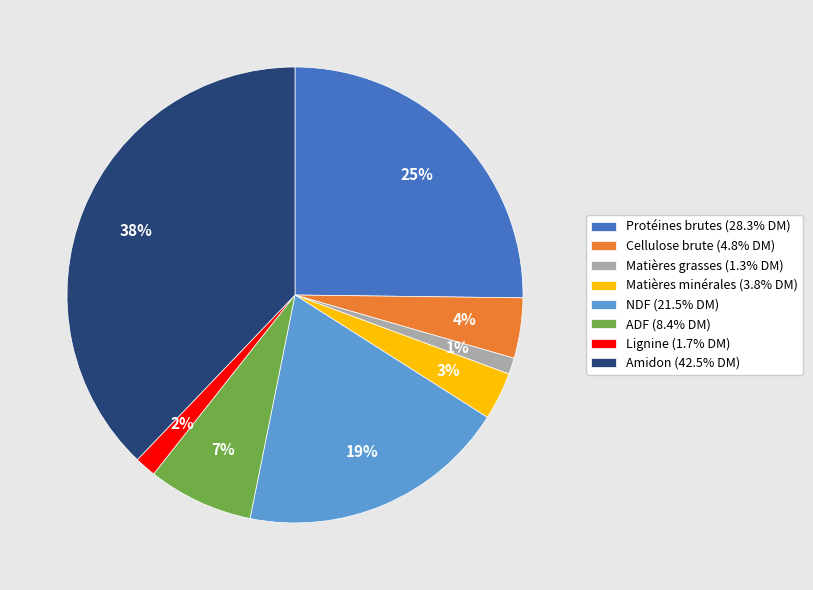

Does Amidon (42.5% DM) account for over 50% of the chart?

No